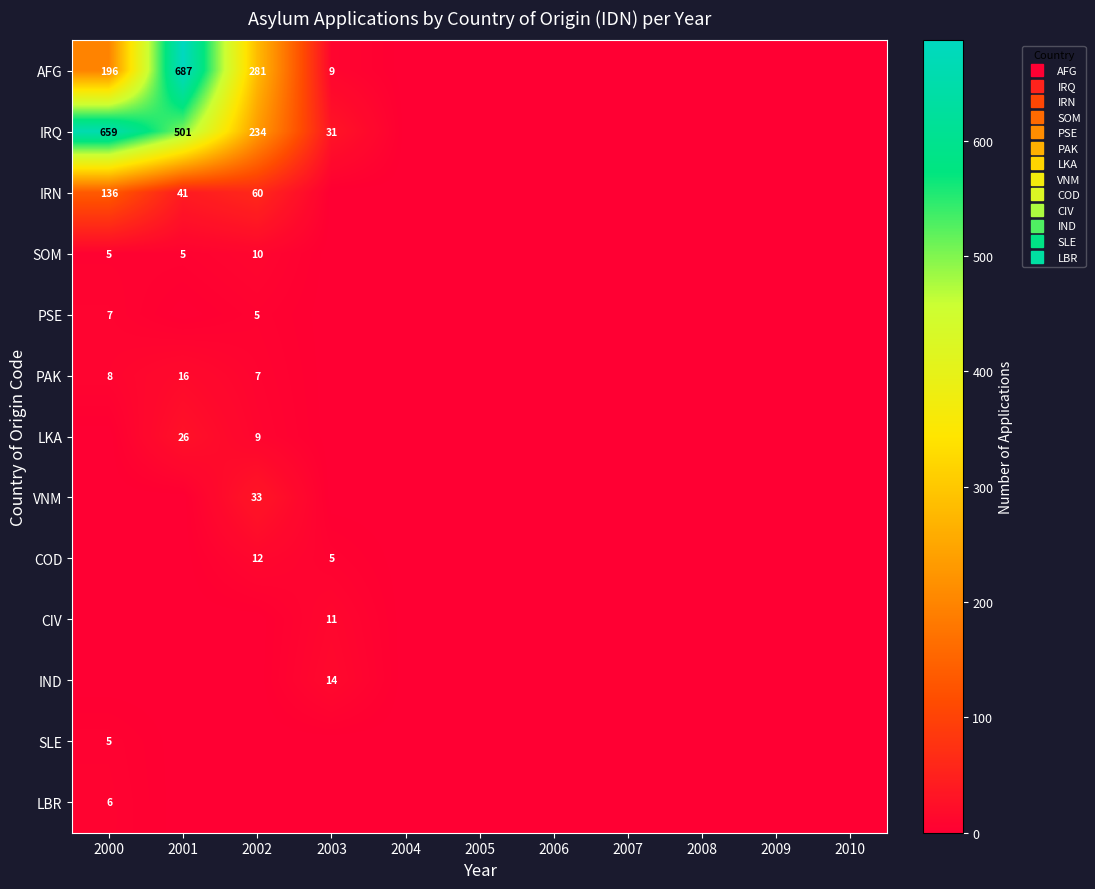

What is the maximum value shown in the chart?

687